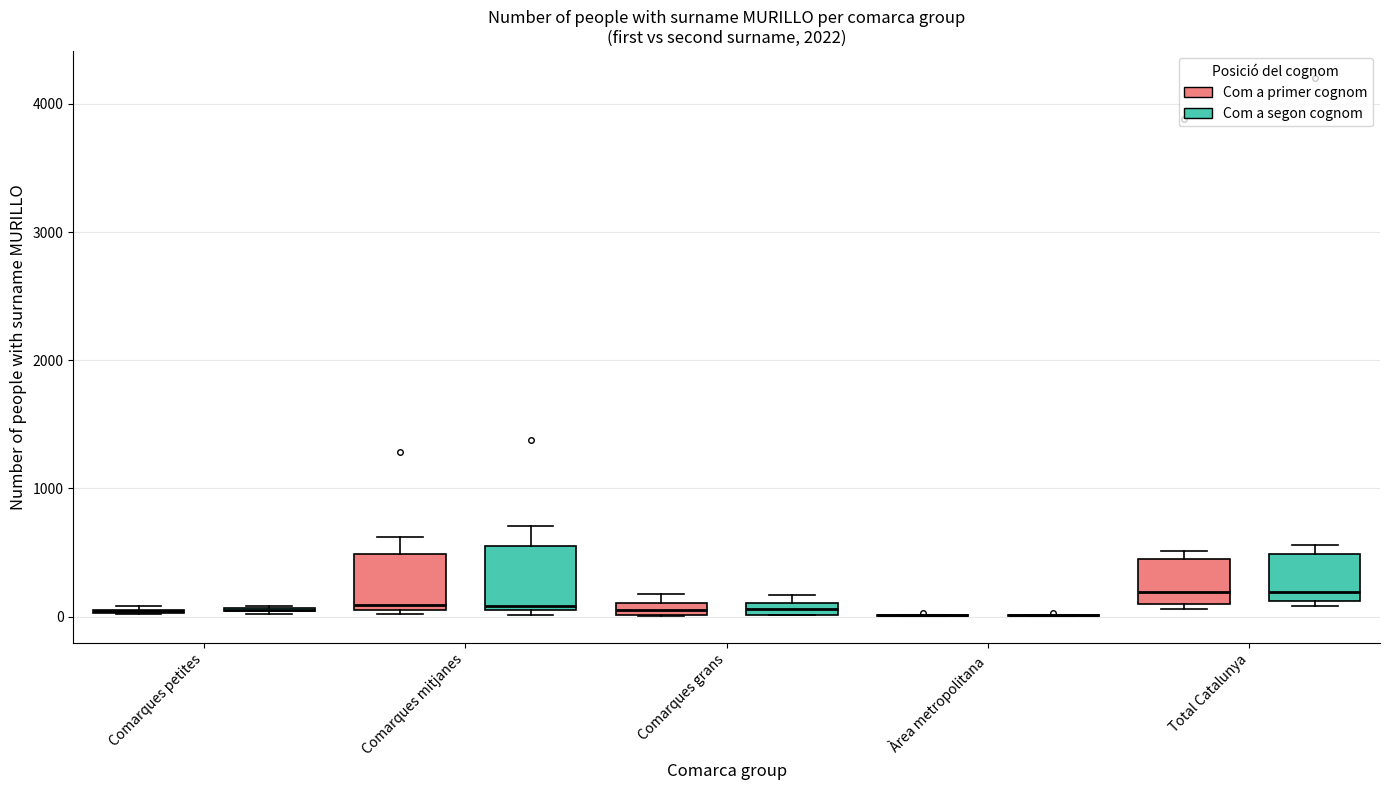

Where does the upper whisker of the box for Comarques mitjanes (Com a segon cognom) end on the y-axis? The values are not printed on the chart, so give them approximately, as read against the axis.

700